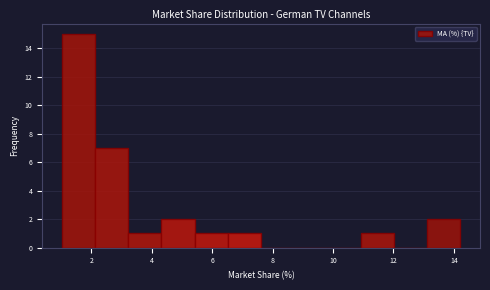

Reading left to right, transcribe this chart: for each bar, give the range it covers on the x-axis and its height. Neither the bar edges nor the heights are printed on the chart, so give them approximately, as read against the axes.

1.0 to 2.2: 15
2.2 to 3.2: 7
3.2 to 4.4: 1
4.4 to 5.4: 2
5.4 to 6.6: 1
6.6 to 7.6: 1
7.6 to 8.8: 0
8.8 to 9.8: 0
9.8 to 11.0: 0
11.0 to 12.0: 1
12.0 to 13.2: 0
13.2 to 14.2: 2